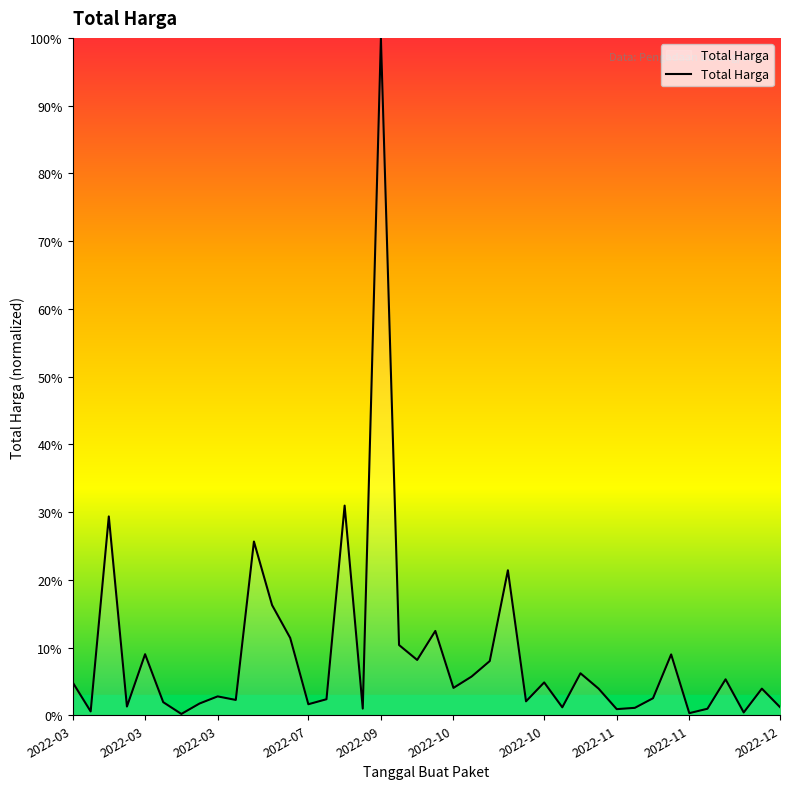

What is the difference between the maximum and minimum values?

99.8